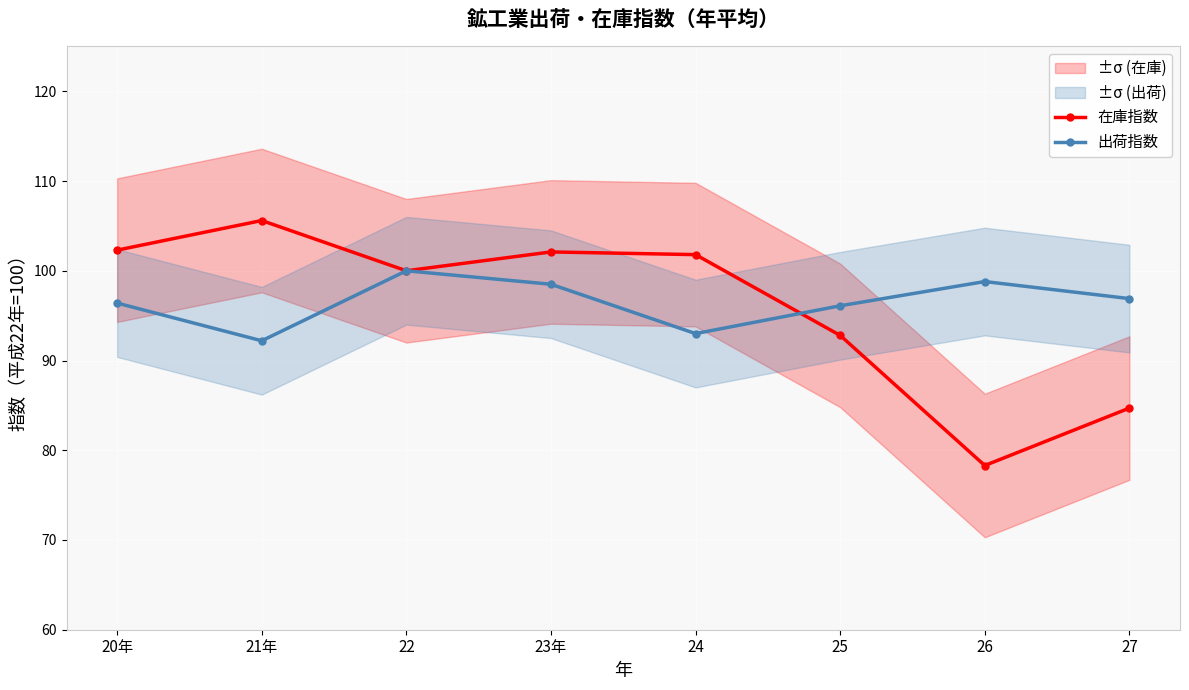

What is the approximate value of 在庫指数 at 26?

78.3